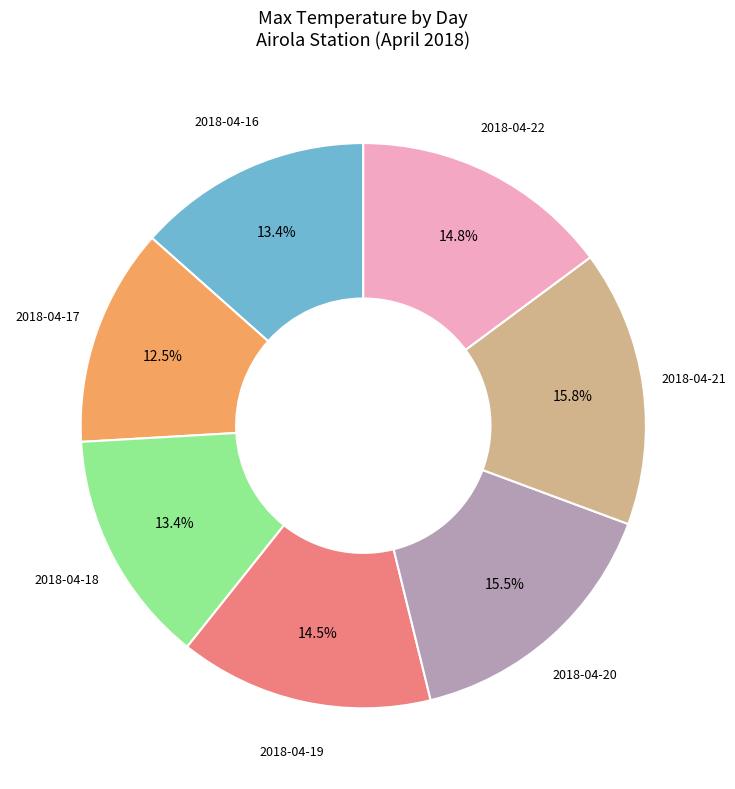

To the nearest percent, what is the combined percentage of 2018-04-18 and 2018-04-16?

27%